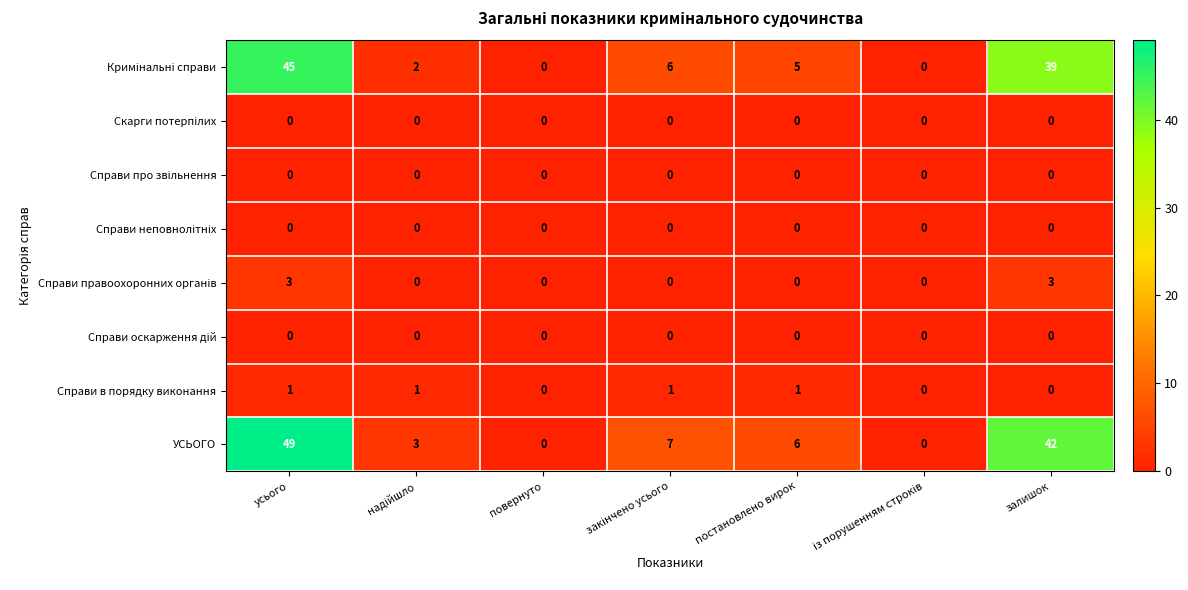

At which category is the sum across all series the highest?

усього